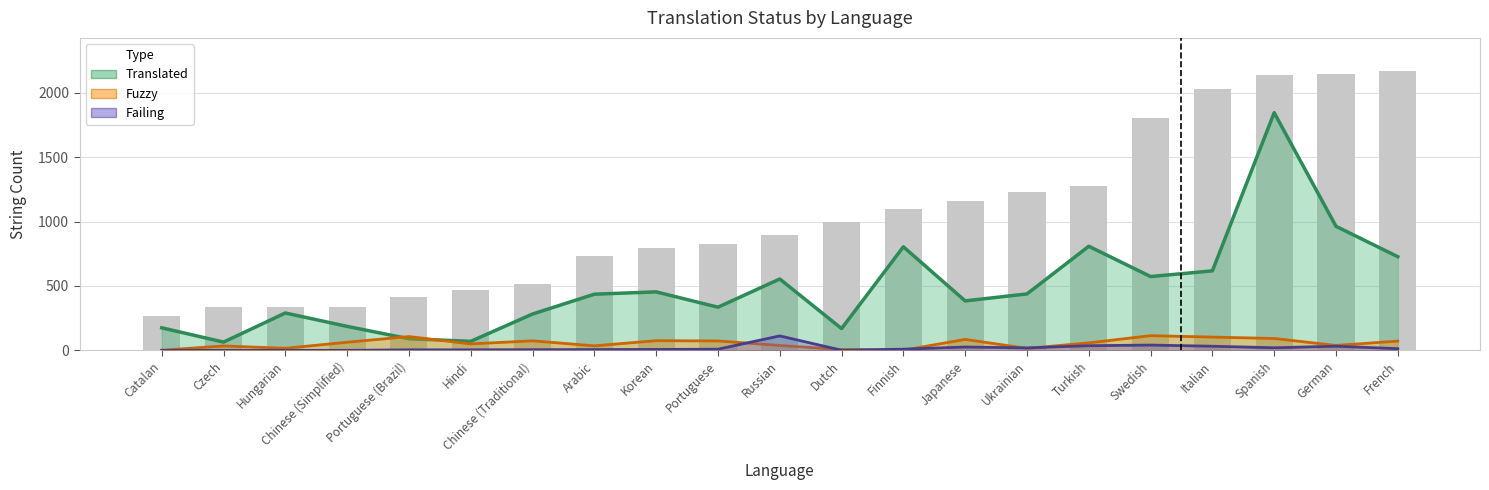

Which series has the widest spread of values?

translated